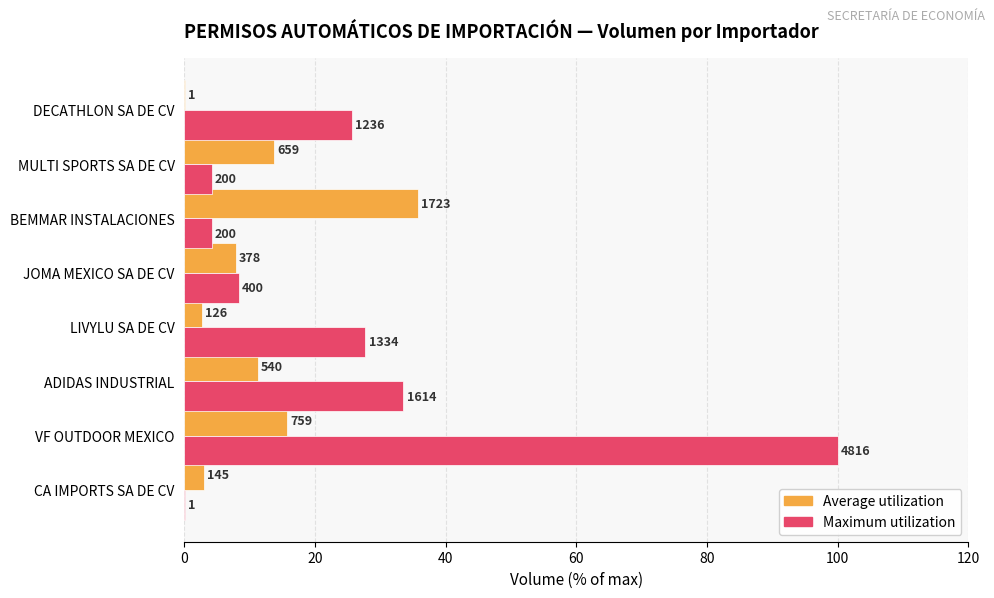

Rank the series by their average value, from lowest to highest.

Average utilization, Maximum utilization